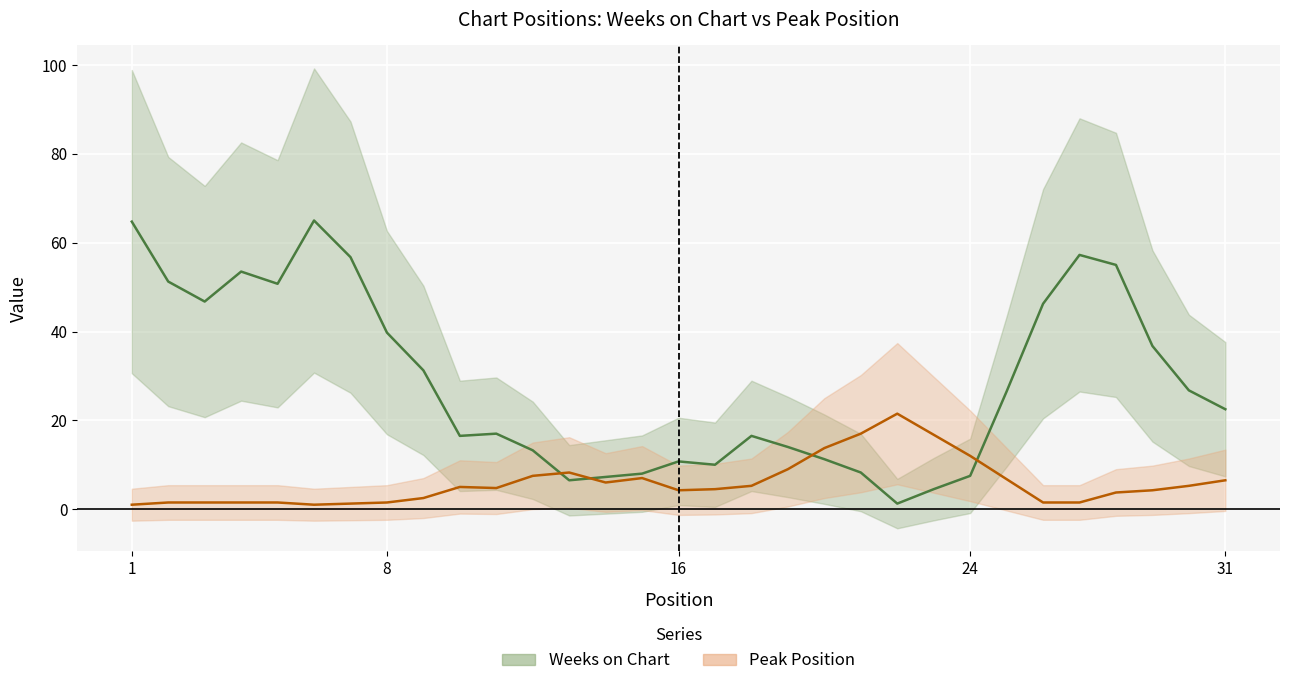

Reading left to right, list all the values displayed in this chart.

Weeks on Chart line: 64.8	51.2	46.8	53.5	50.8	65.0	56.8	39.8	31.2	16.5	17.0	13.2	6.5	7.2	8.0	10.8	10.0	16.5	14.0	11.2	8.2	1.2	4.5	7.5	26.5	46.2	57.2	55.0	36.8	26.8	22.5
Peak Position line: 1.0	1.5	1.5	1.5	1.5	1.0	1.2	1.5	2.5	5.0	4.8	7.5	8.2	6.0	7.0	4.2	4.5	5.2	9.0	13.8	17.0	21.5	16.8	12.0	6.8	1.5	1.5	3.8	4.2	5.2	6.5